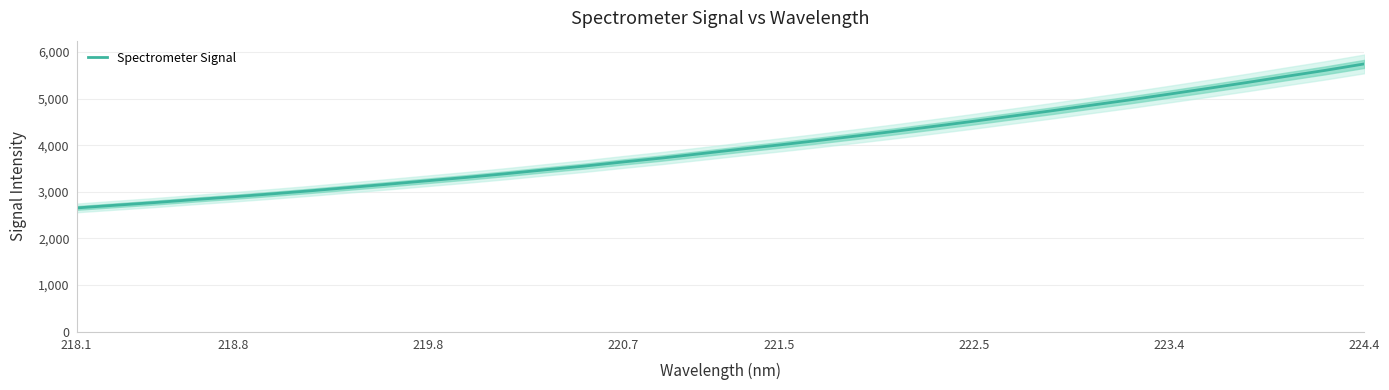

What is the sum of all values?

135349.6